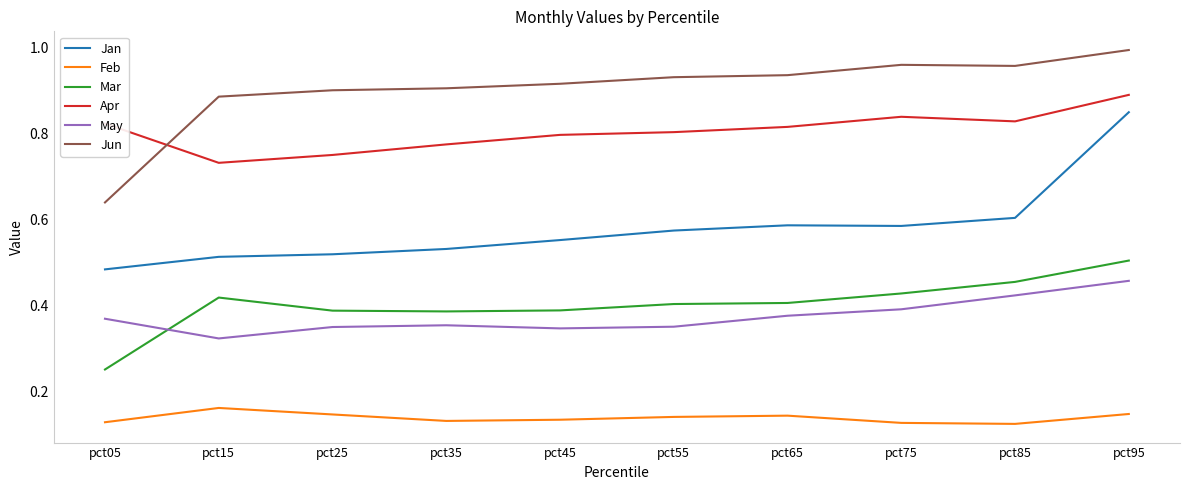

Which series changed the most between pct45 and pct75?

May